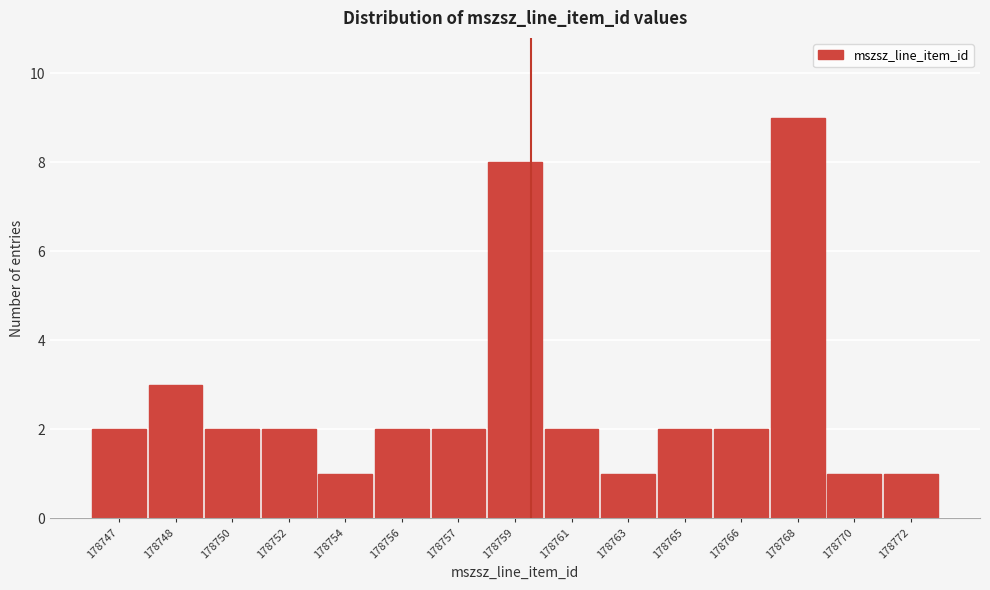

Reading left to right, extract all data points from this chart.

178747=2	178748=3	178750=2	178752=2	178754=1	178756=2	178757=2	178759=8	178761=2	178763=1	178765=2	178766=2	178768=9	178770=1	178772=1